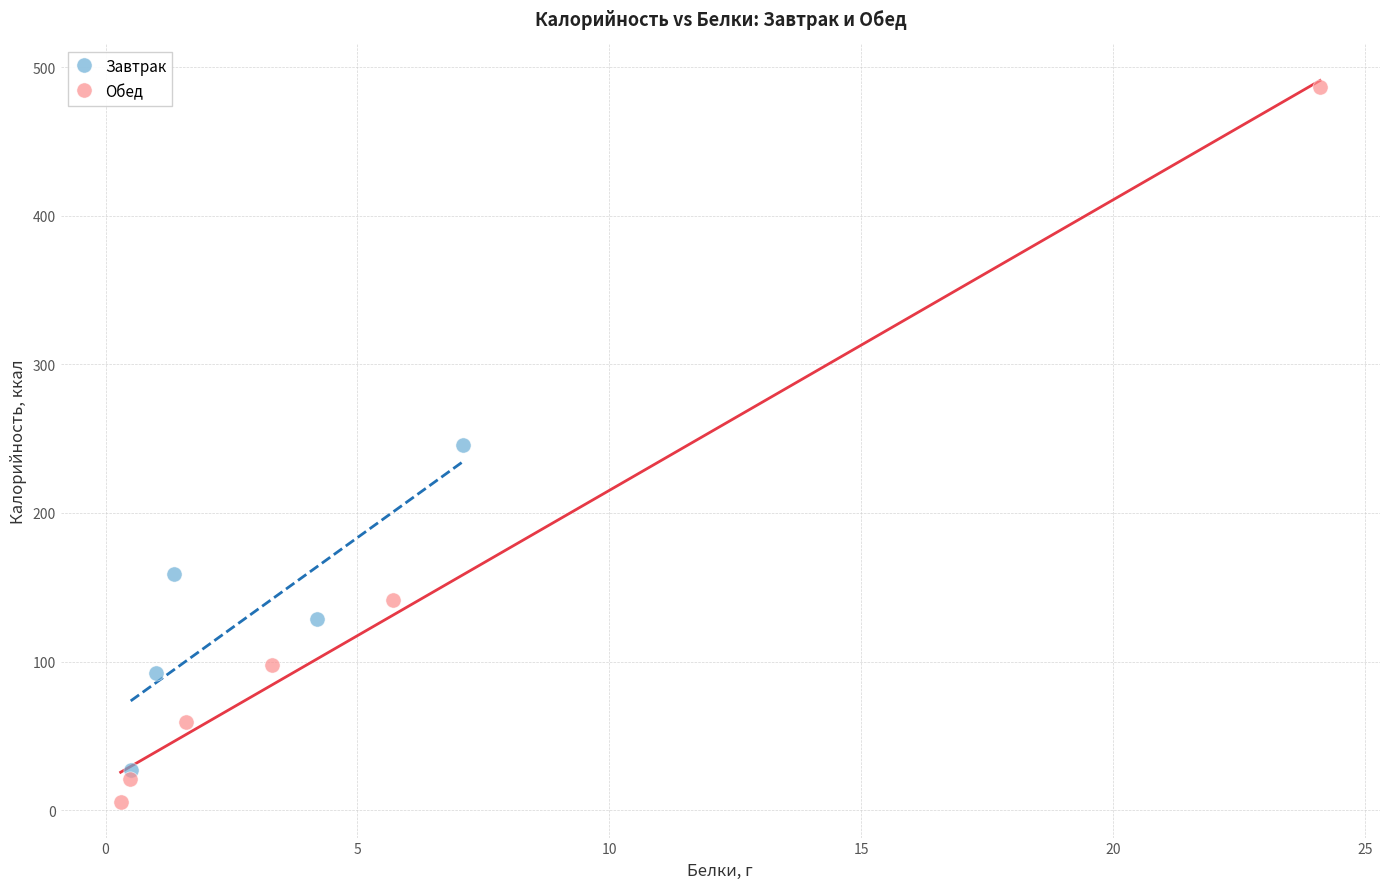

What are all the series names shown in the legend?

Завтрак, Обед